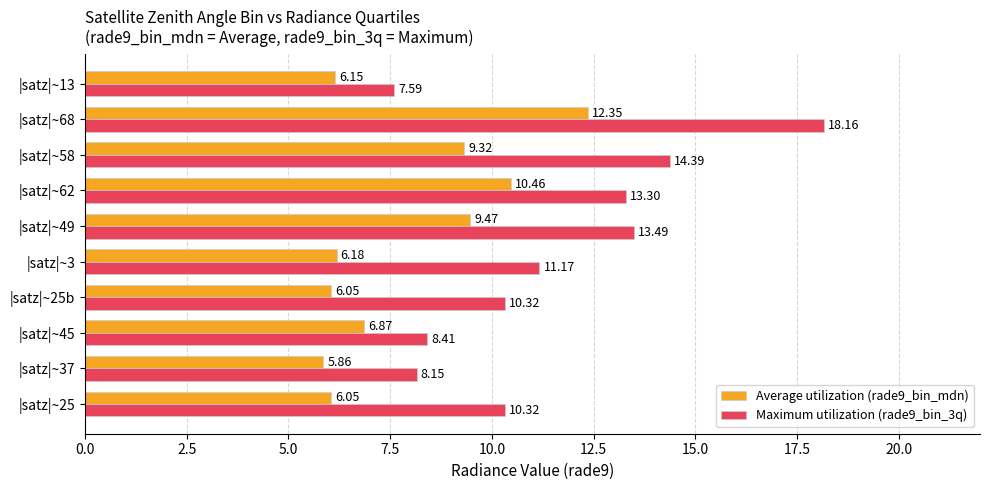

List the series in order of their overall mean, highest first.

Maximum utilization (rade9_bin_3q), Average utilization (rade9_bin_mdn)